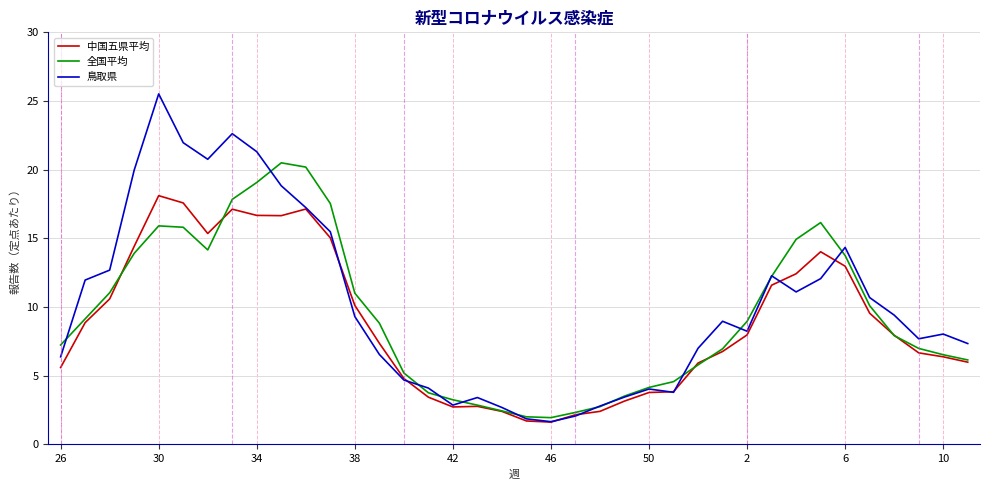

What is the minimum value shown in the chart?

1.6